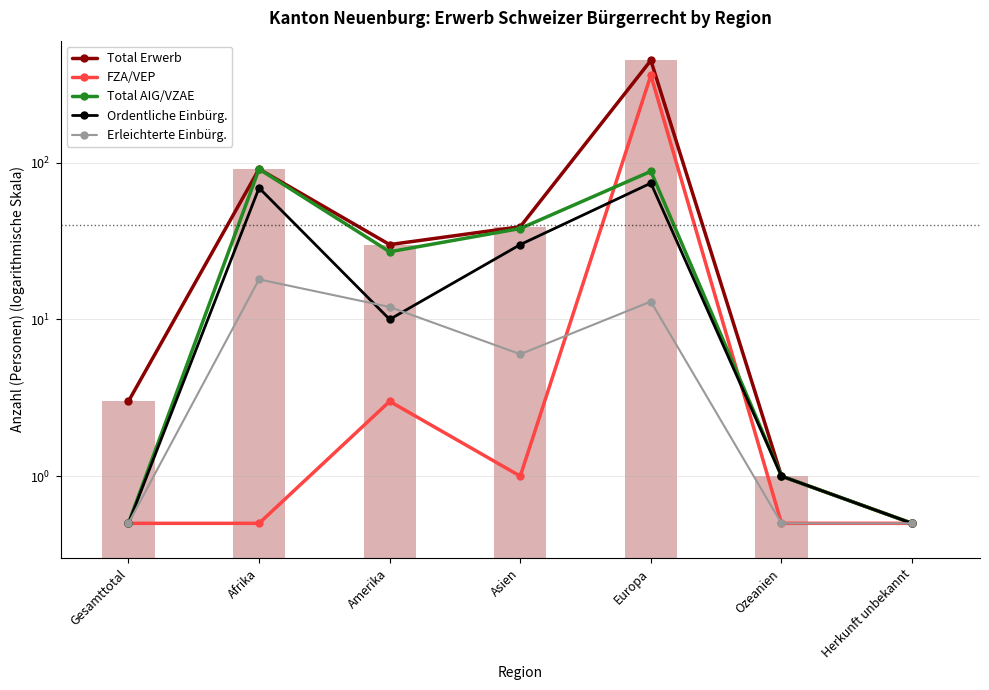

What is the approximate value of FZA/VEP at Afrika?

0.5